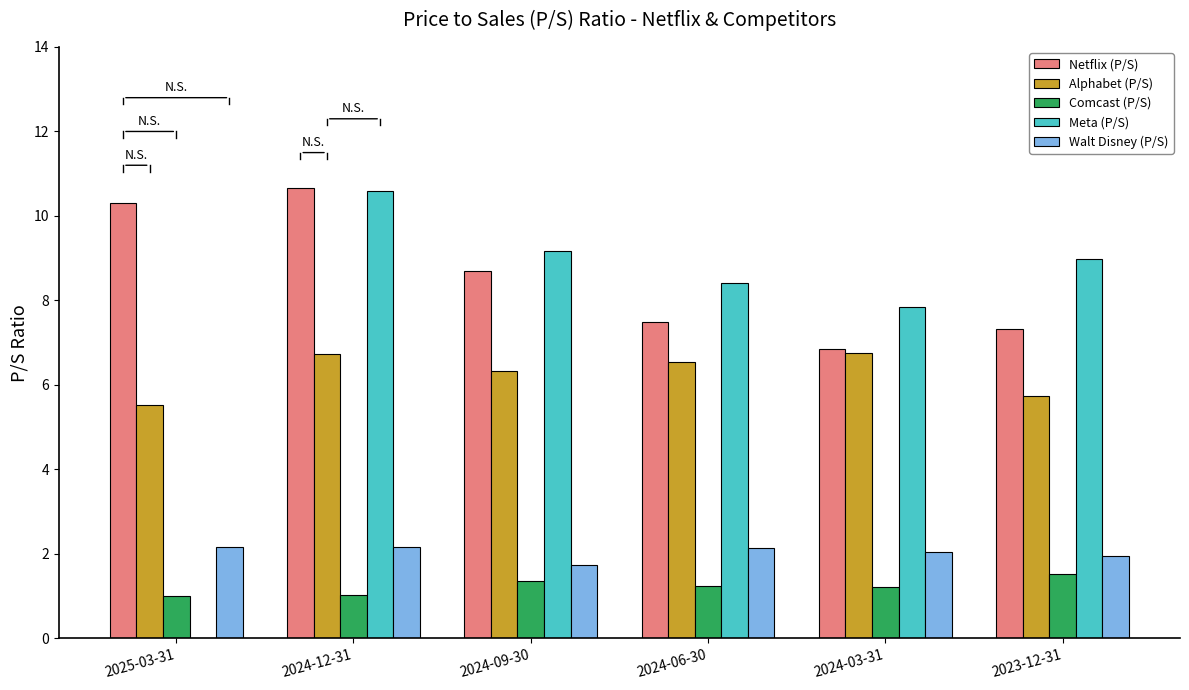

Is it true that Alphabet (P/S) equals 6.8 at 2024-03-31?

True